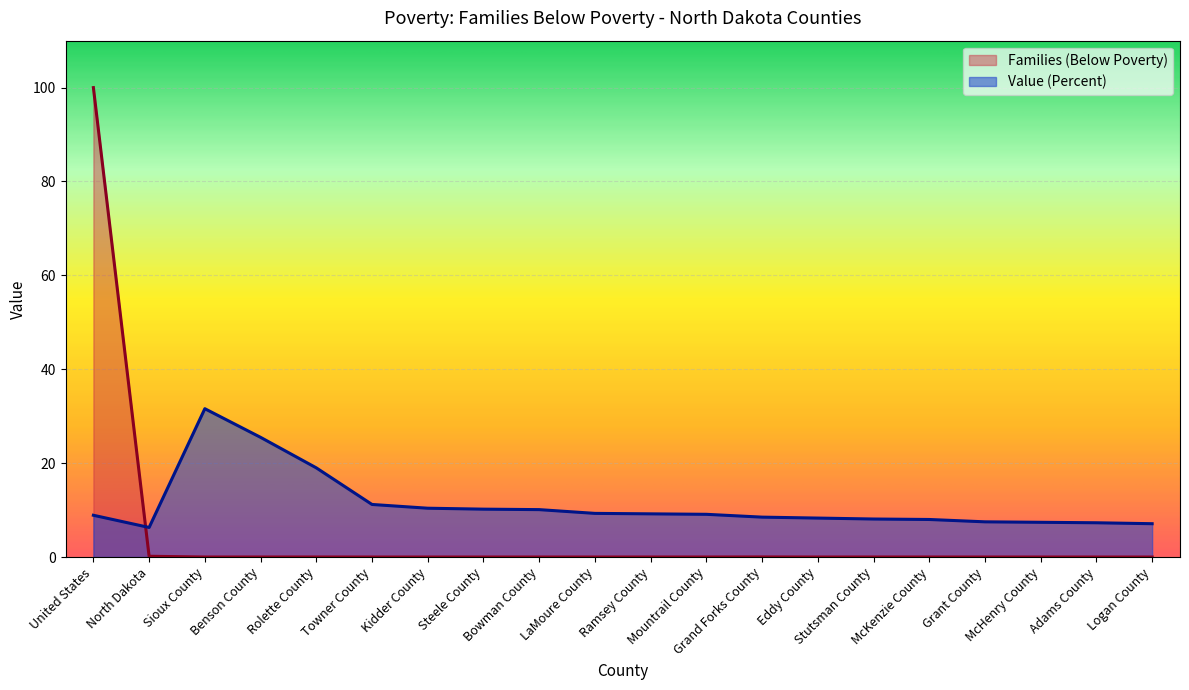

The value of Value (Percent) at Ramsey County is 4.8. True or false?

False